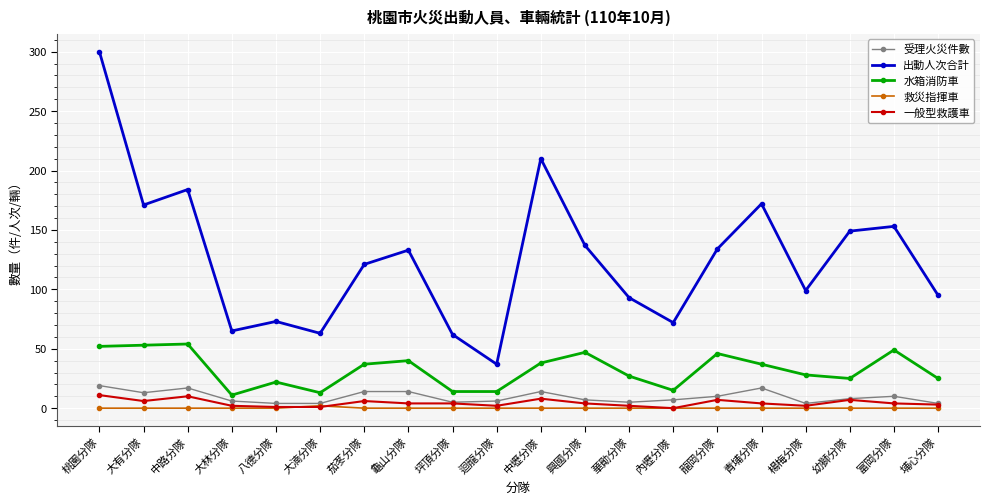

Between 茄苳分隊 and 華勛分隊, which series saw the biggest shift?

出動人次合計